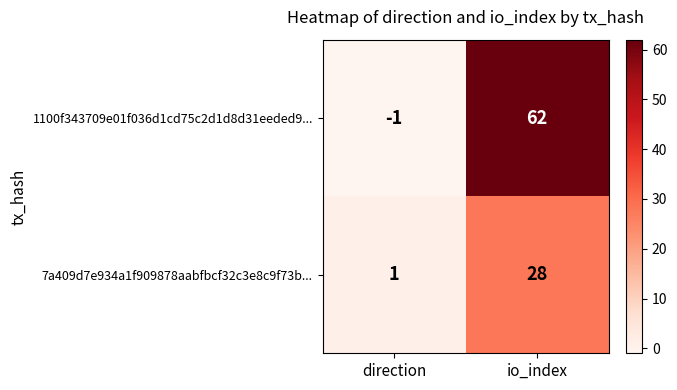

Rank the series by their average value, from lowest to highest.

7a409d7e934a1f909878aabfbcf32c3e8c9f73b..., 1100f343709e01f036d1cd75c2d1d8d31eeded9...